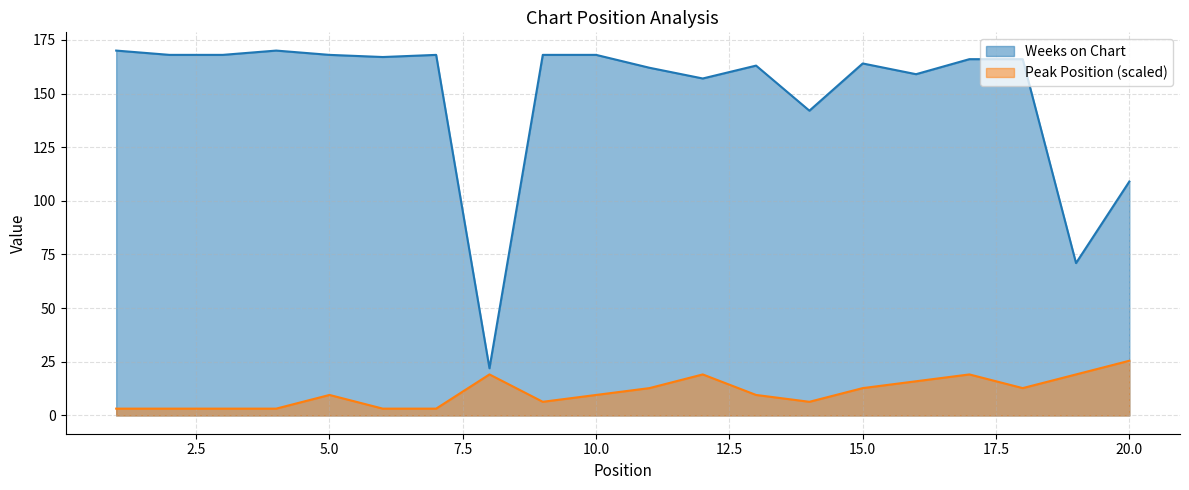

What is the difference between the highest and lowest values at 5.0?

158.4